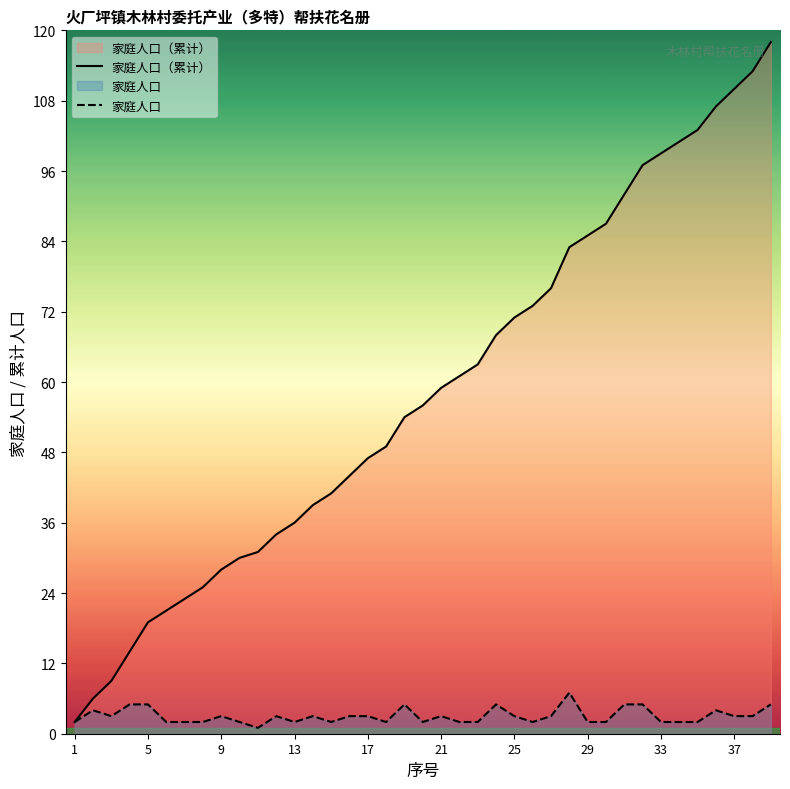

The value of 家庭人口（累计） at 5 is 19. True or false?

True